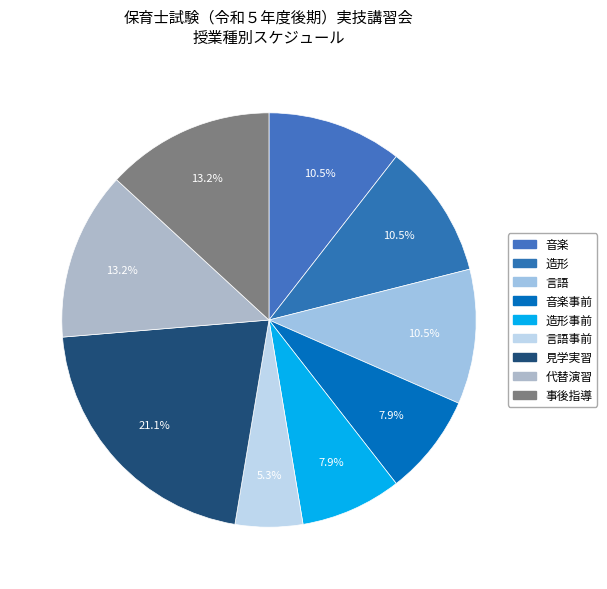

Which category has the biggest portion of the pie?

見学実習